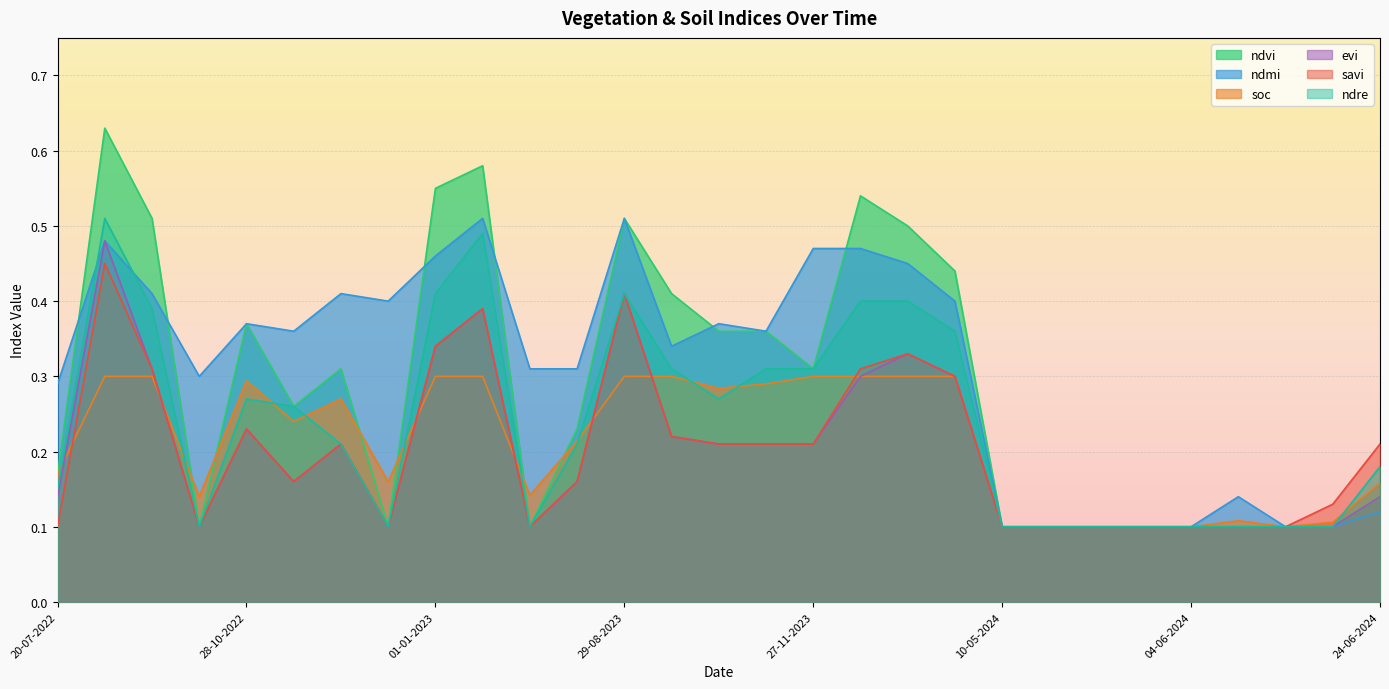

Which series has the widest spread of values?

ndvi